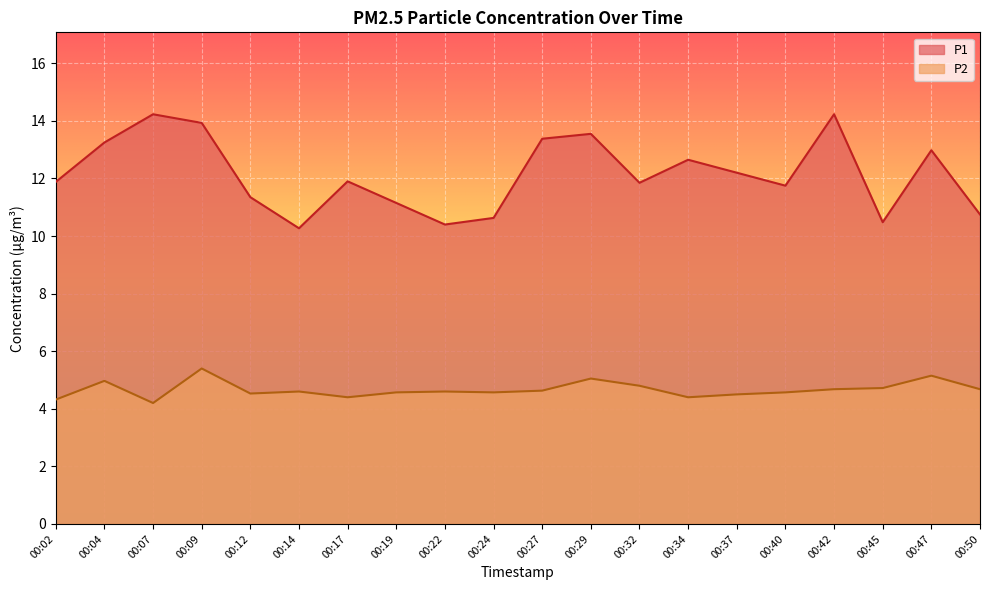

Reading left to right, transcribe all the data shown in this chart.

P1: 11.9	13.2	14.2	13.9	11.3	10.3	11.9	11.2	10.4	10.6	13.4	13.6	11.8	12.7	12.2	11.8	14.2	10.5	13.0	10.8
P2: 4.3	5.0	4.2	5.4	4.5	4.6	4.4	4.6	4.6	4.6	4.6	5.0	4.8	4.4	4.5	4.6	4.7	4.7	5.2	4.7